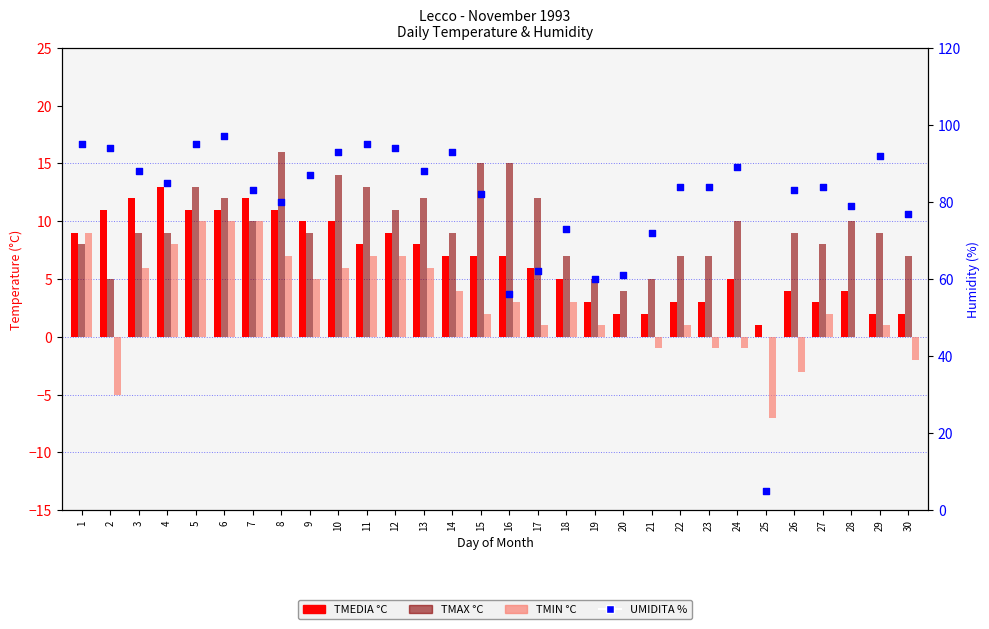

What are all the series names shown in the legend?

TMEDIA °C, TMAX °C, TMIN °C, UMIDITA %